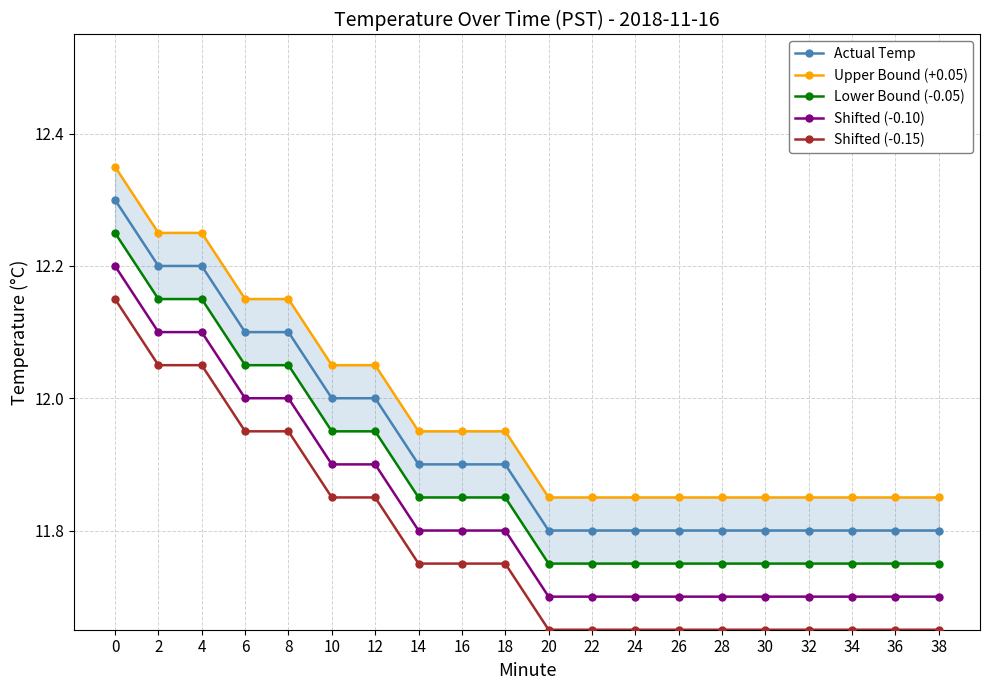

How many lines are shown in the chart?

5